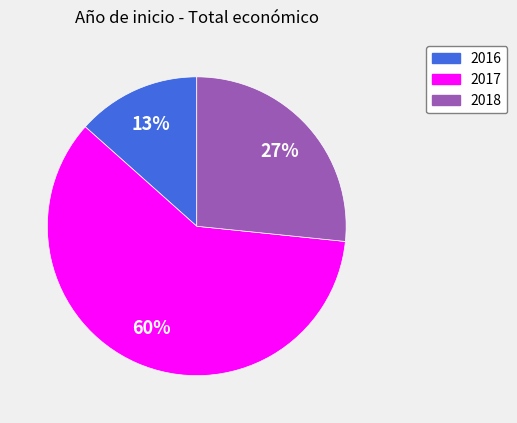

To the nearest percent, what is the difference between the largest and smallest slice percentages?

47%